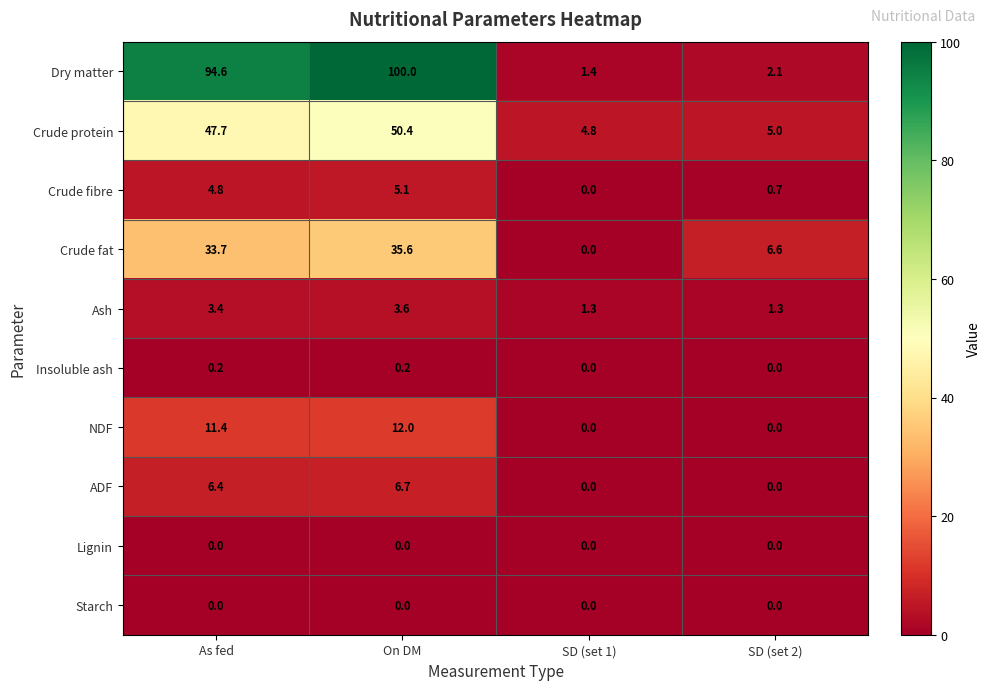

What is the spread (max minus min) of values at On DM?

100.0